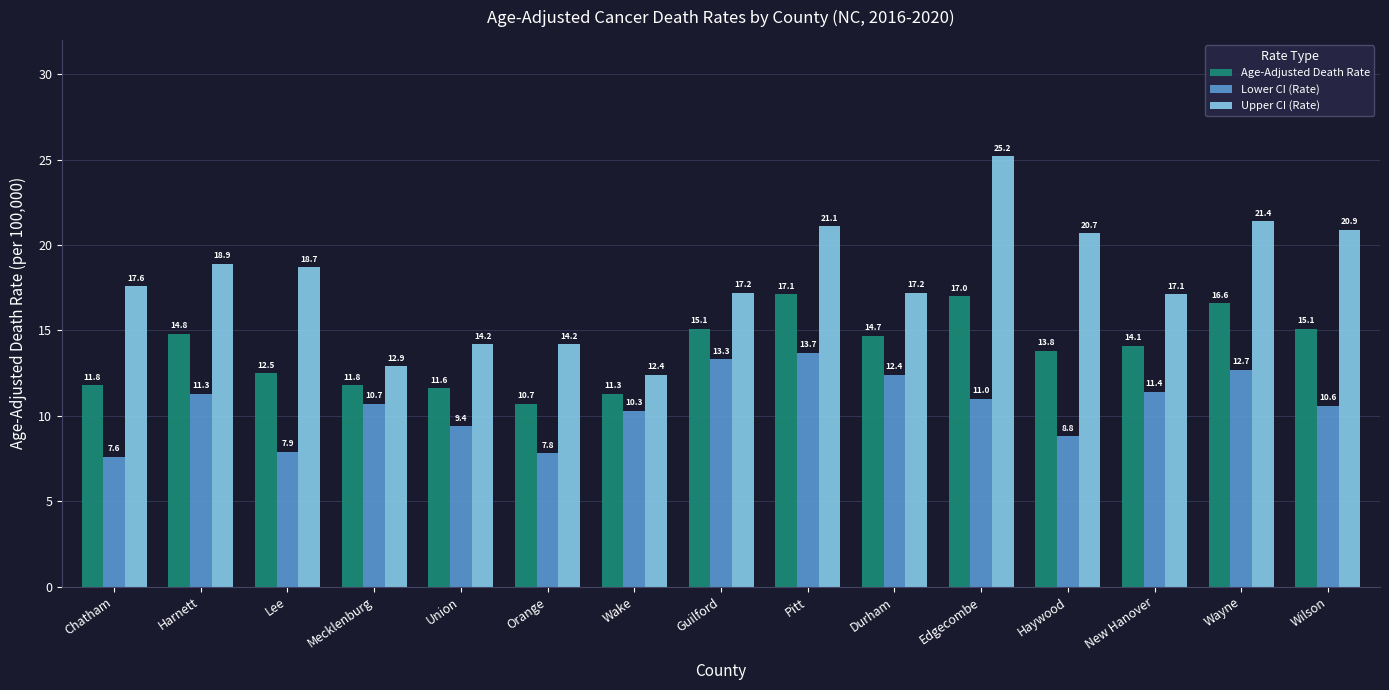

What is the label of the 13th bar from the left?

New Hanover